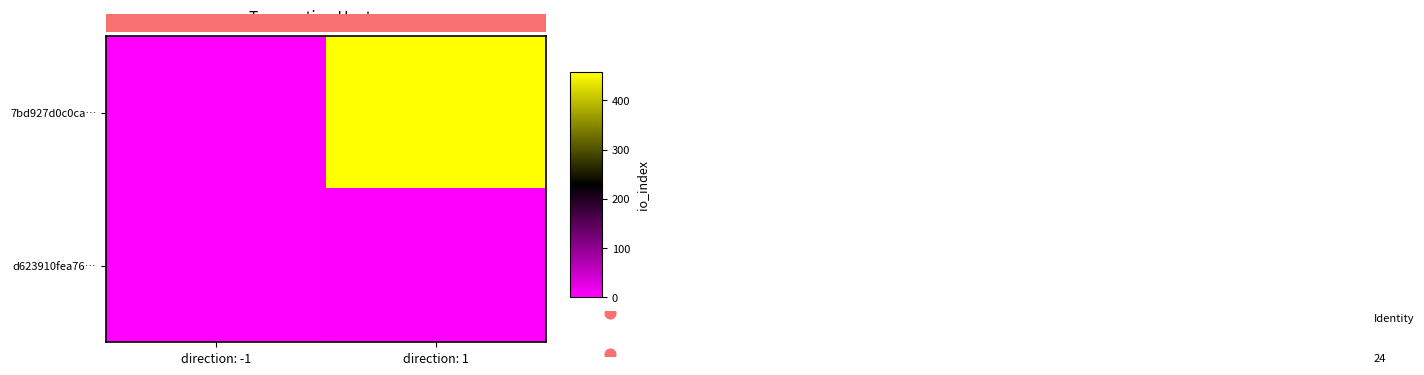

What is the difference between the highest and lowest values at direction: 1?

454